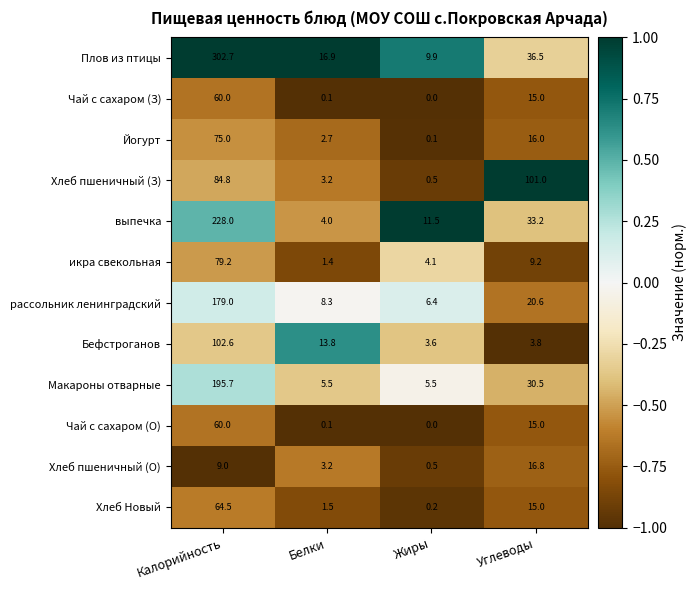

At which category is the sum across all series the highest?

Калорийность